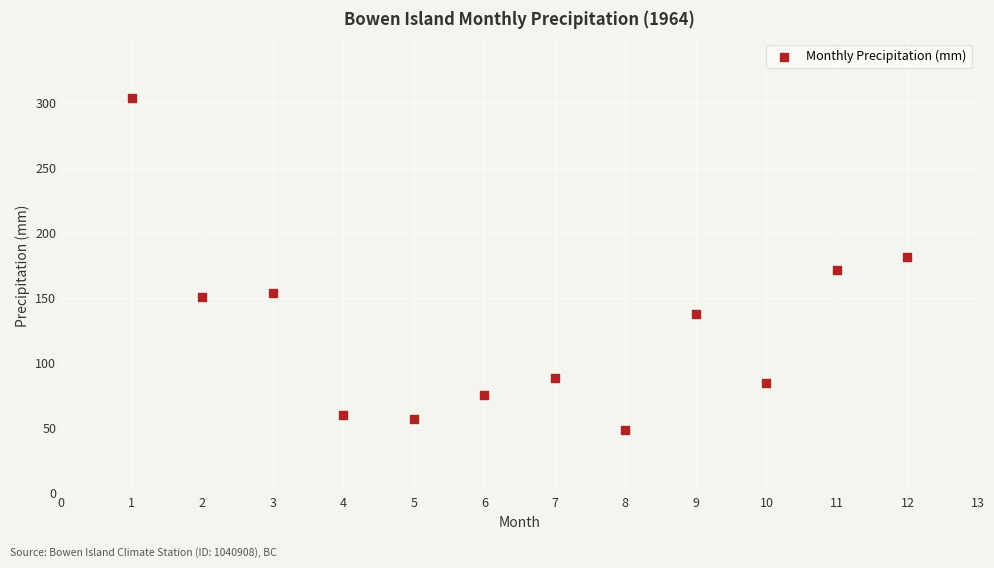

What is the range of X values (max minus min)?

11.0